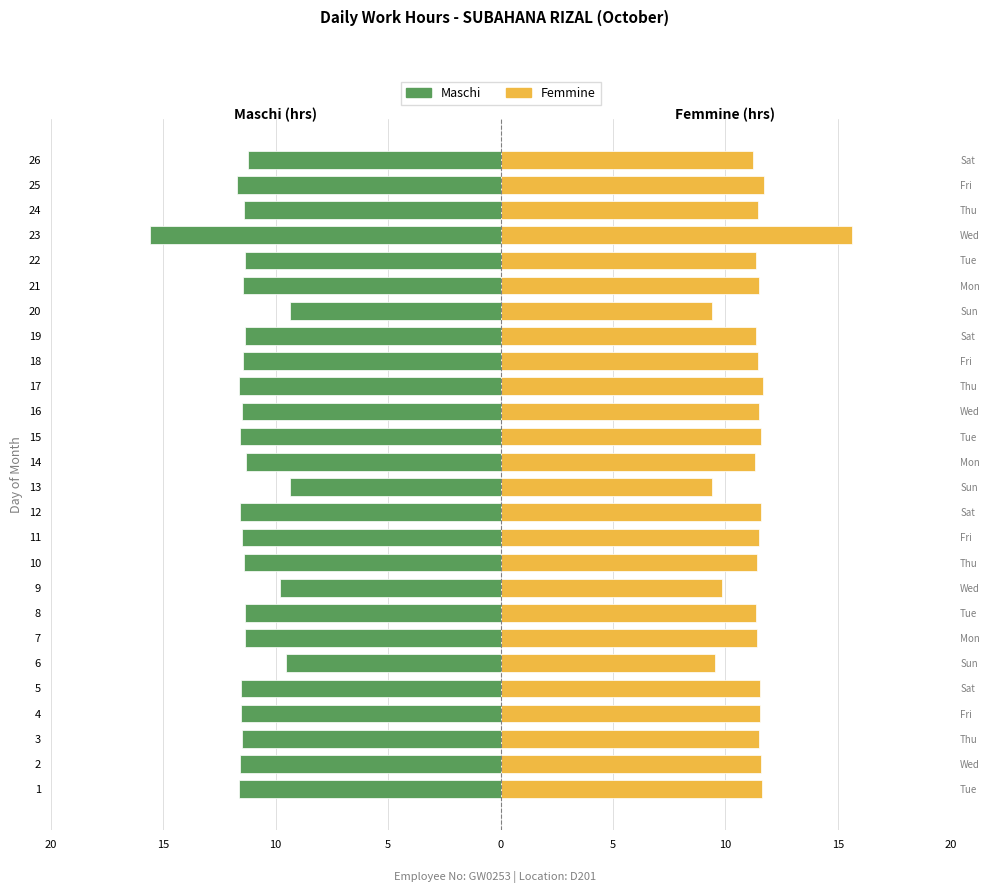

Reading left to right, what are all the values shown in this chart?

Maschi: -11.6	-11.6	-11.5	-11.5	-11.5	-9.5	-11.4	-11.4	-9.8	-11.4	-11.5	-11.6	-9.4	-11.3	-11.6	-11.5	-11.7	-11.4	-11.3	-9.4	-11.5	-11.4	-15.6	-11.4	-11.7	-11.2
Femmine: 11.6	11.6	11.5	11.5	11.5	9.5	11.4	11.4	9.8	11.4	11.5	11.6	9.4	11.3	11.6	11.5	11.7	11.4	11.3	9.4	11.5	11.4	15.6	11.4	11.7	11.2